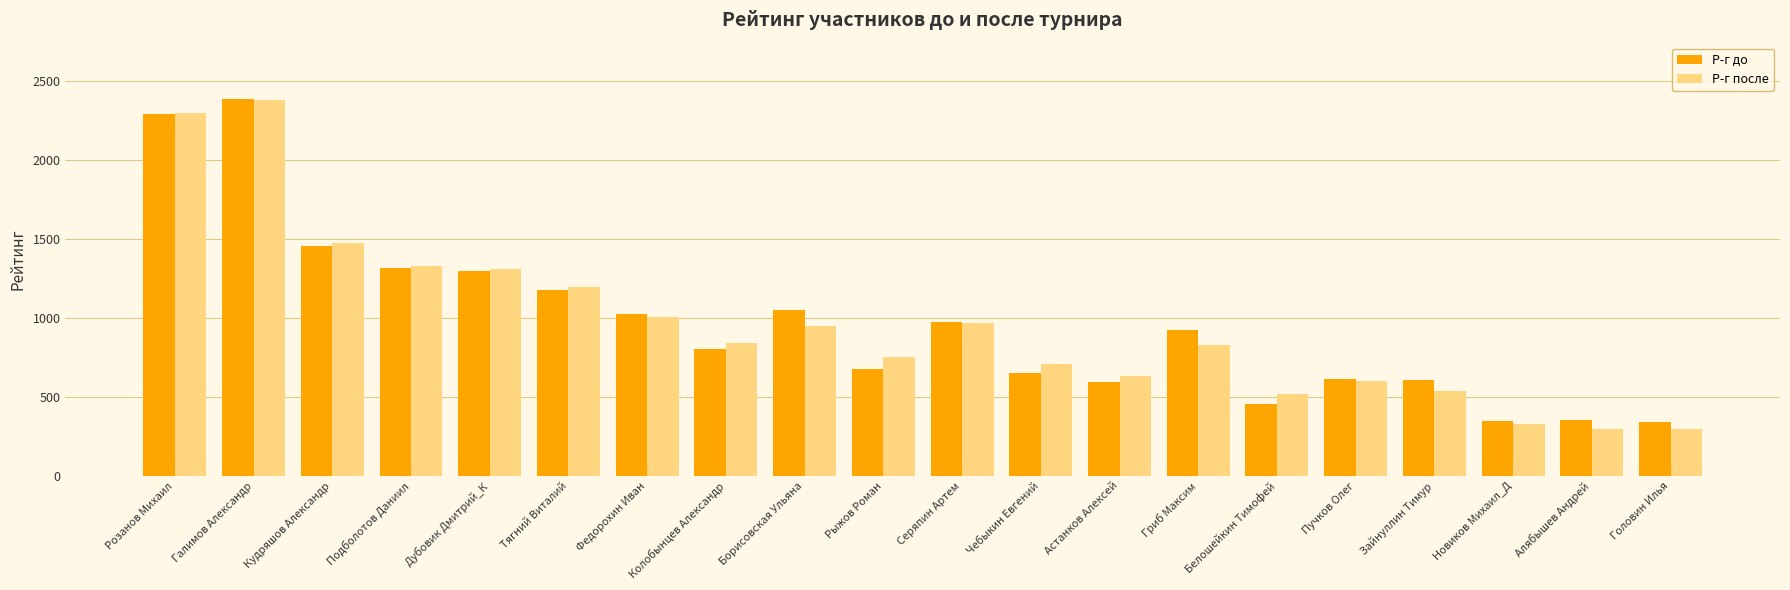

What are all the series names shown in the legend?

Р-г до, Р-г после